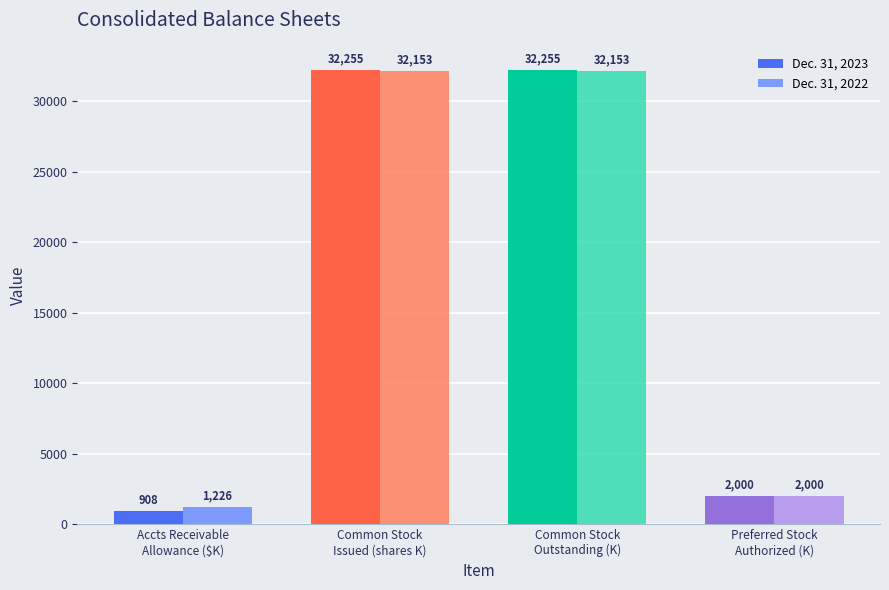

What is the minimum value shown in the chart?

908.0